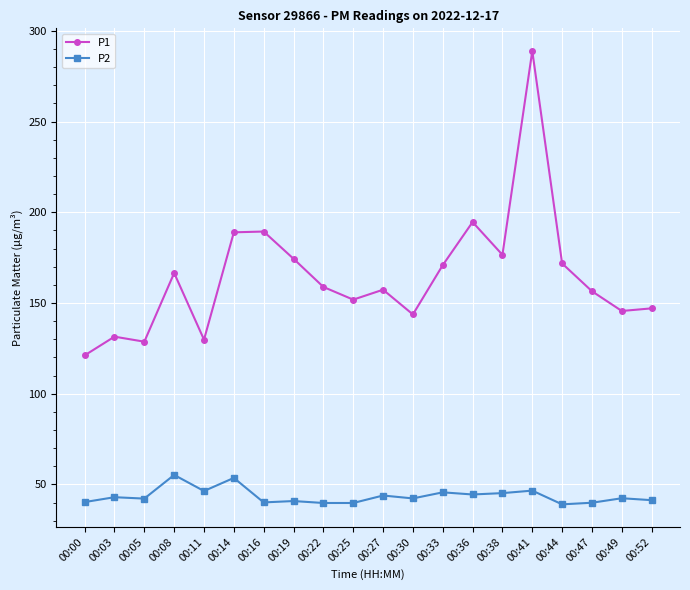

How many series are shown in this chart?

2